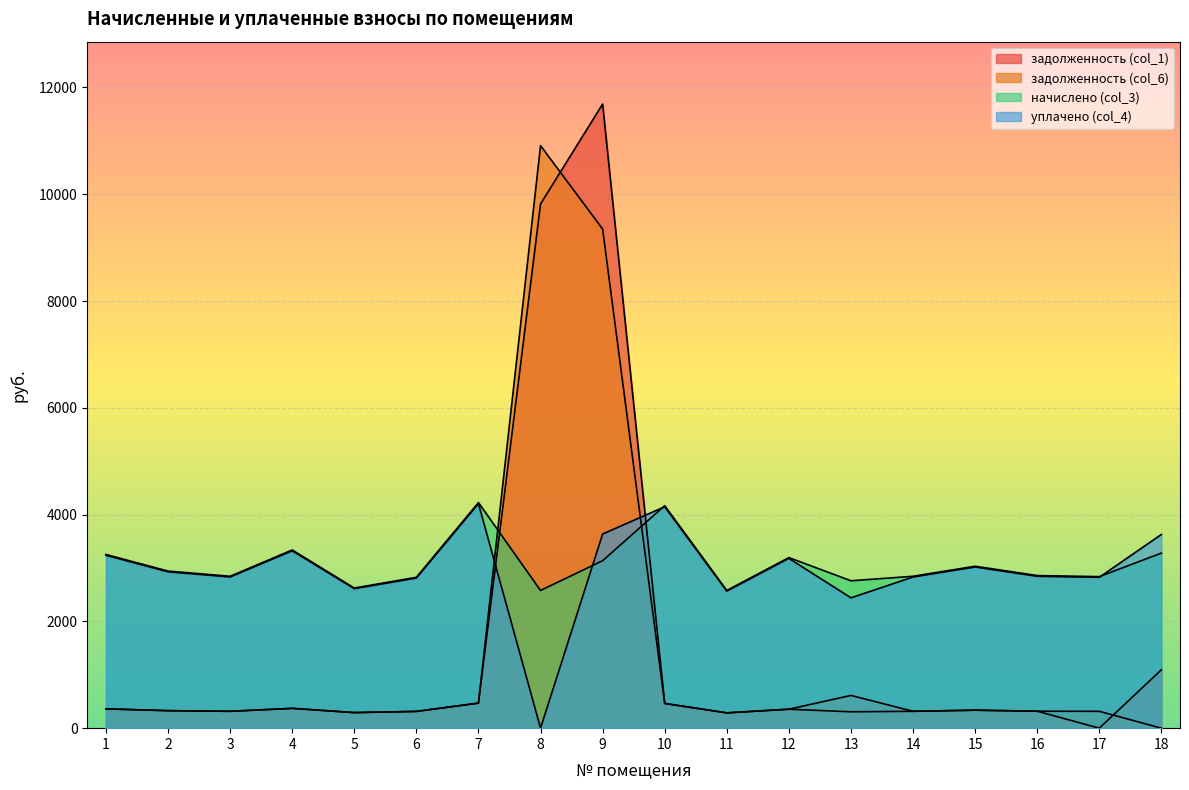

What are all the series names shown in the legend?

задолженность (col_1), задолженность (col_6), начислено (col_3), уплачено (col_4)